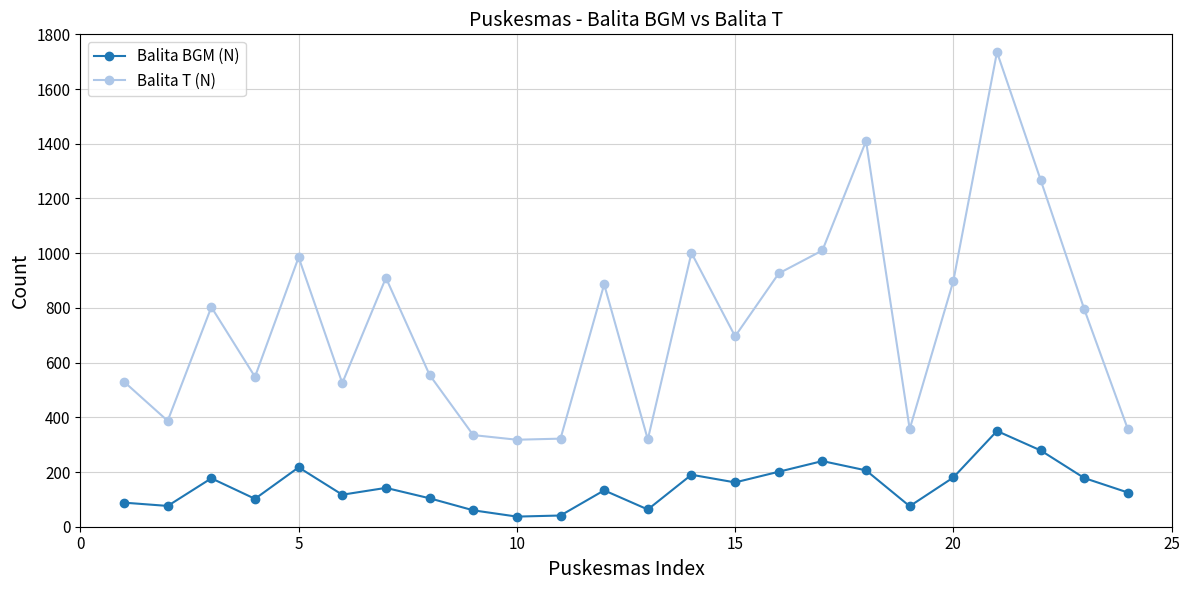

What is the value of the Balita BGM (N) point at the 5th from the left?

217